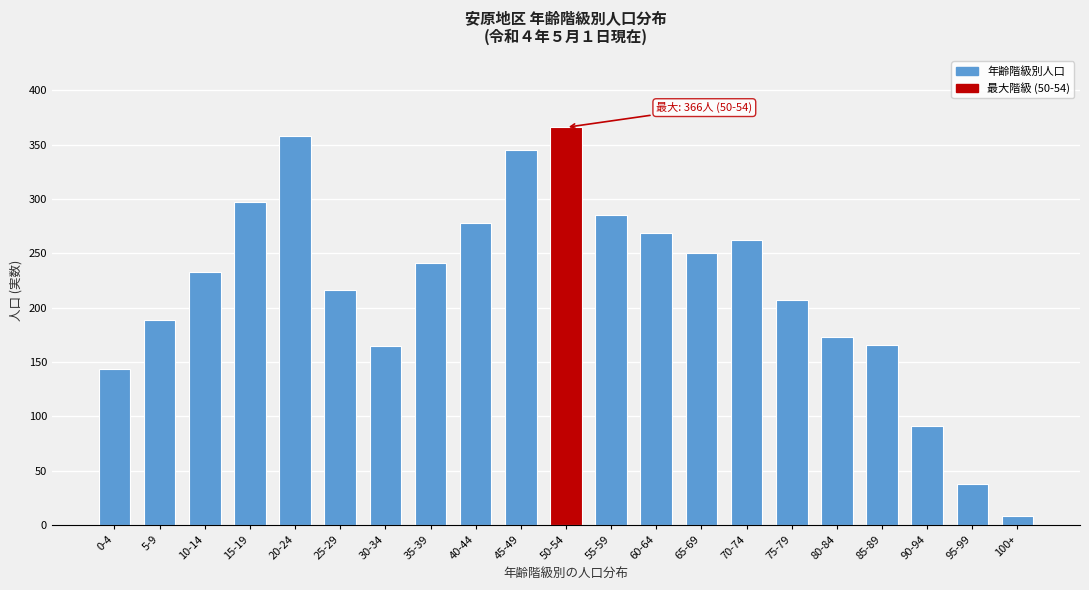

What is the greatest value displayed?

366